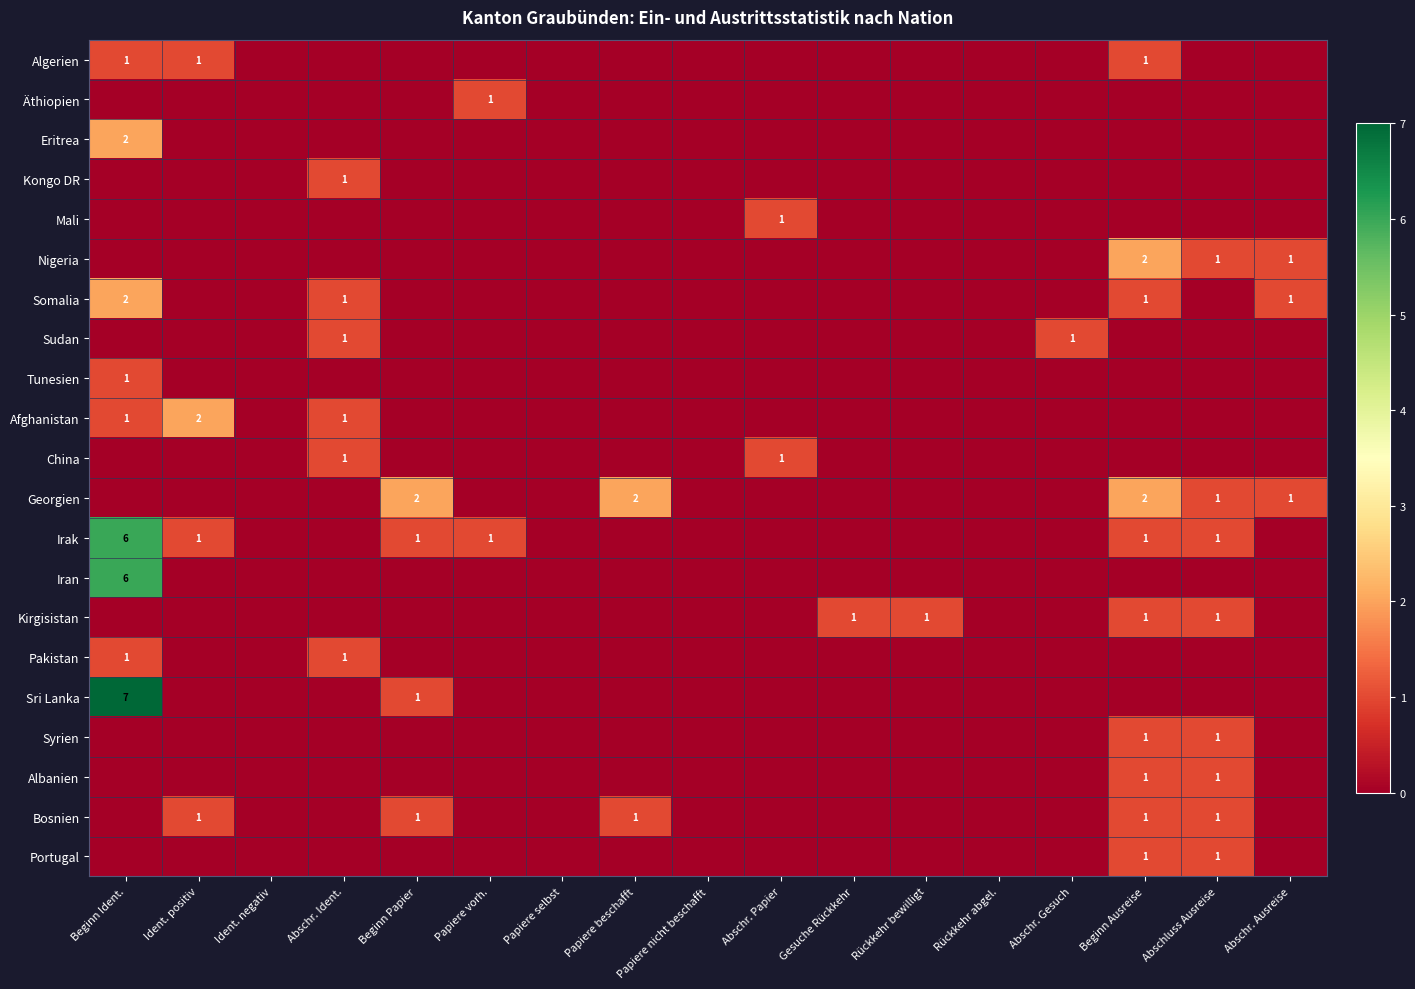

Is it true that Georgien equals 2 at Beginn Papier?

True